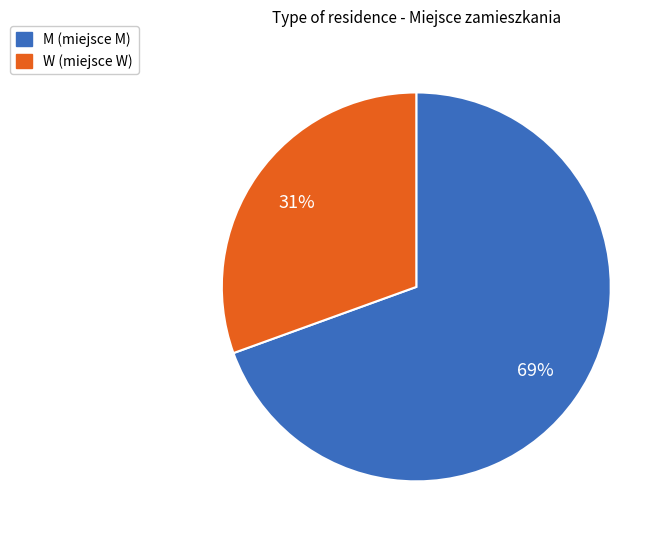

What percentage is the W slice, to the nearest percent?

31%